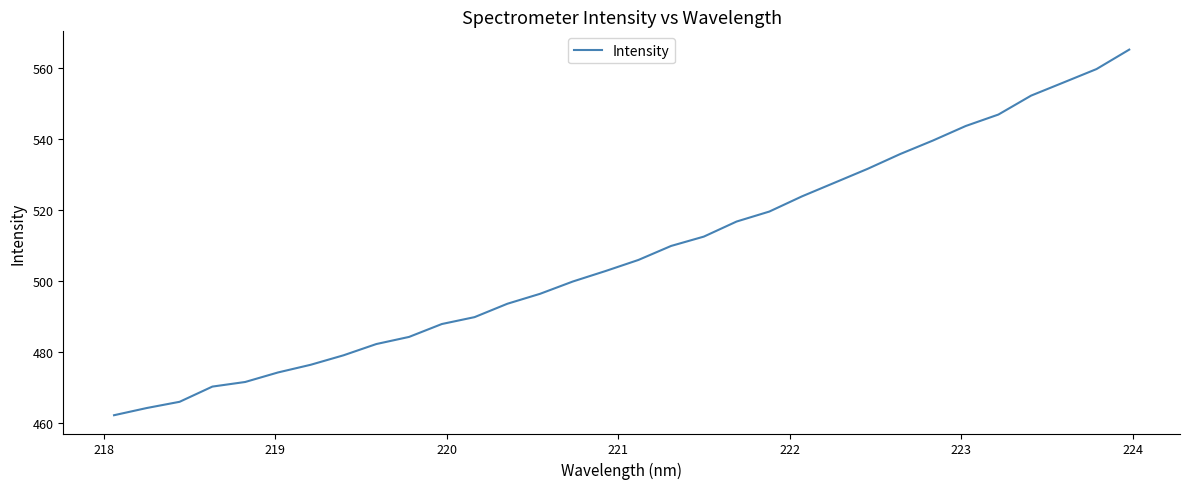

What is the difference between the maximum and minimum values?

102.8